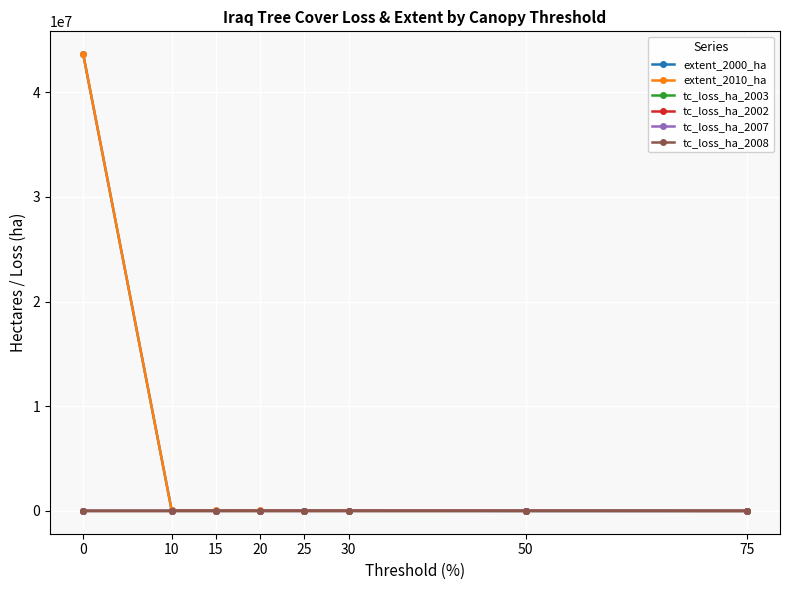

What is the value of the tc_loss_ha_2003 point at the 1st from the left?

46